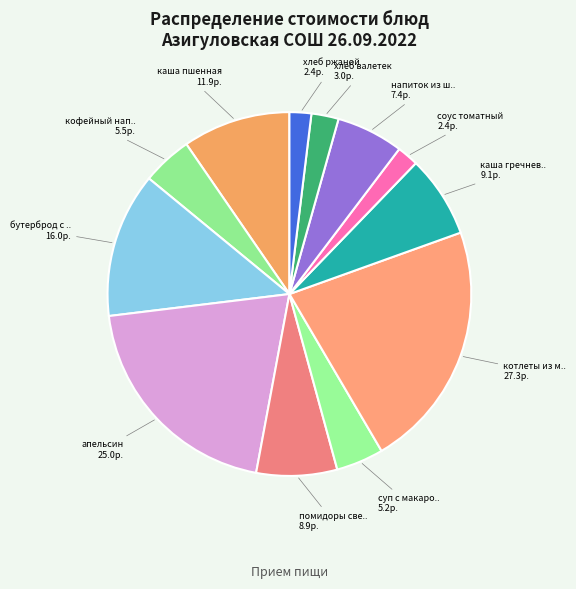

Rank the categories by value from lowest to highest.

соус томатный, хлеб ржаной, хлеб валетек, суп с макаронными изделиями, кофейный напиток, напиток из шиповника, помидоры свежие порц, каша гречневая рассыпчатая, каша пшенная, бутерброд с сыром, апельсин, котлеты из мяса кур